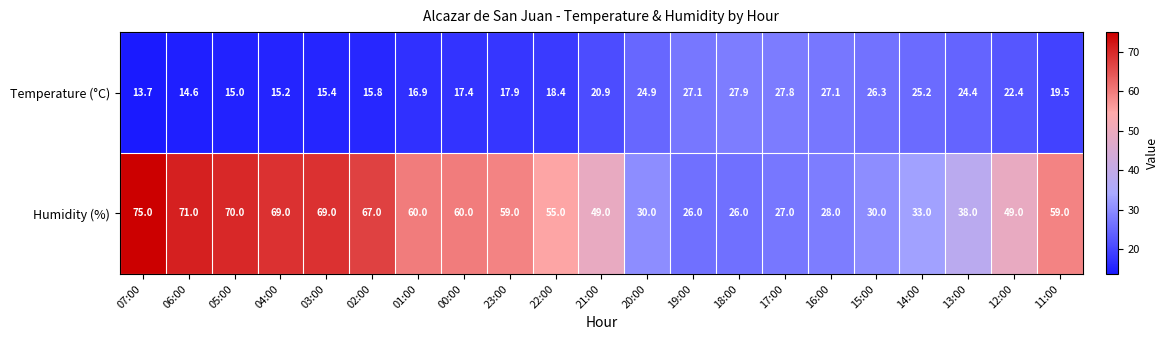

The Humidity (%) series shows 16.0 at 23:00. True or false?

False